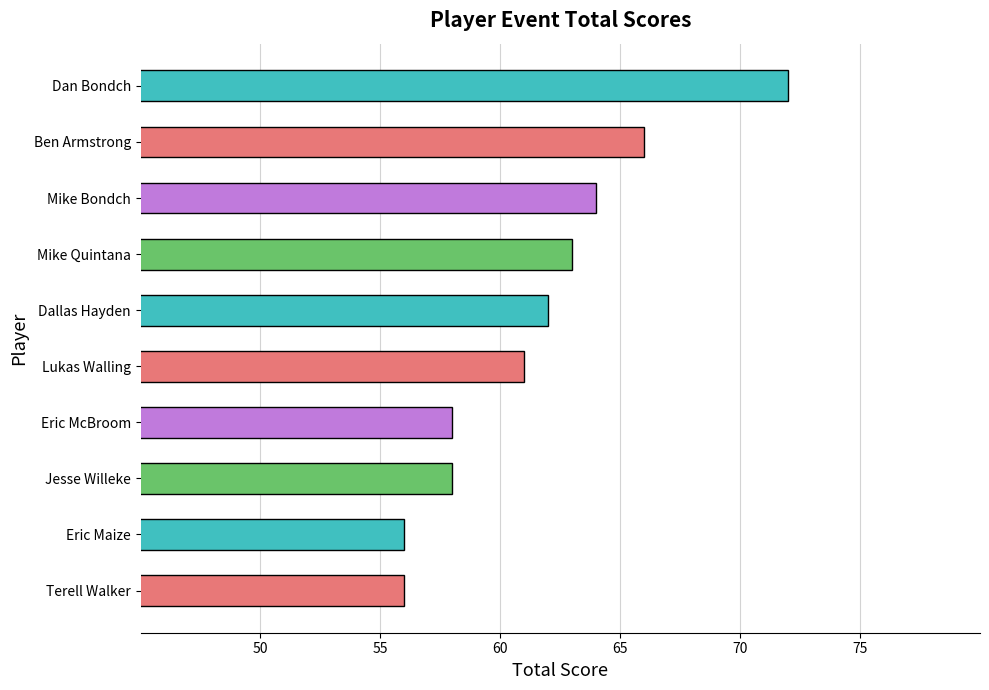

The value at Mike Quintana is 63. True or false?

True